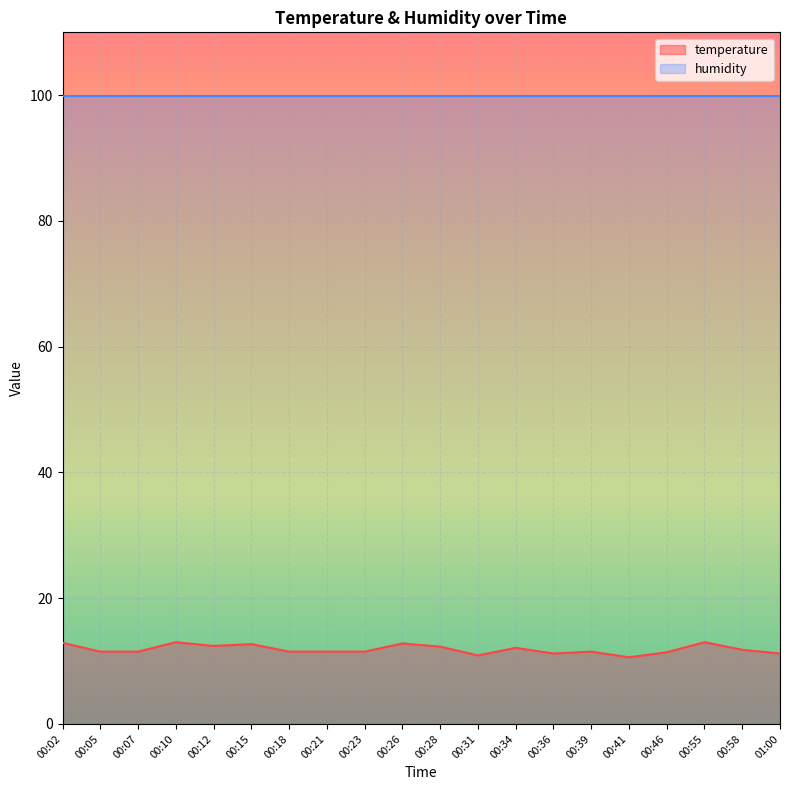

Where is the data nearest to the value 11?

00:31